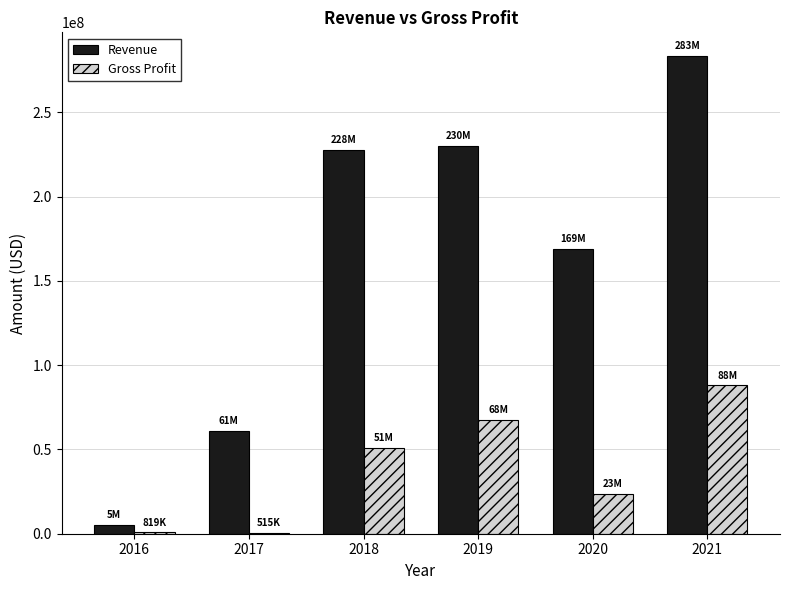

Which series changed the most between 2017 and 2021?

Revenue